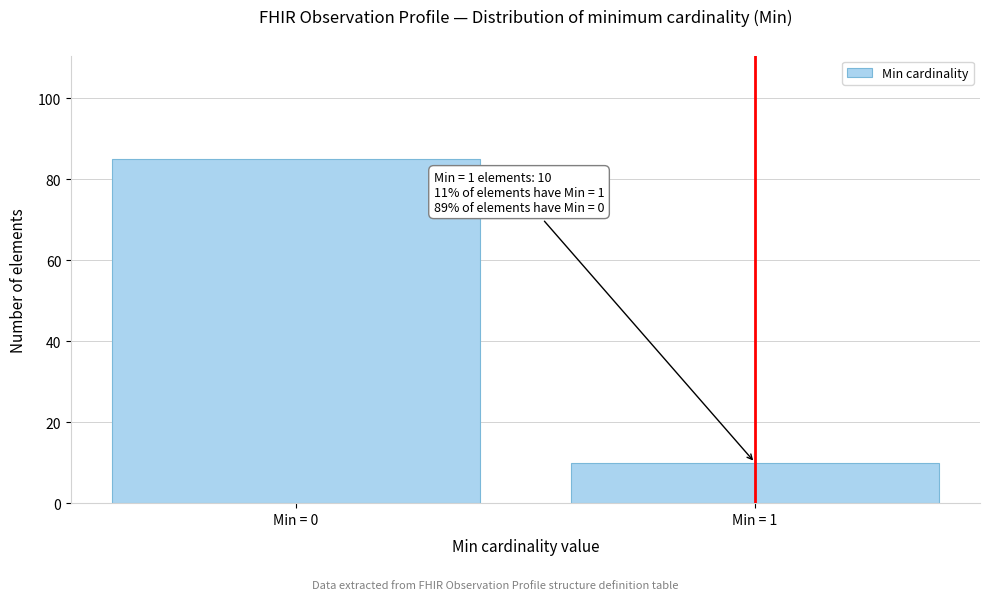

Reading right to left, what are all the values shown in this chart?

10	85